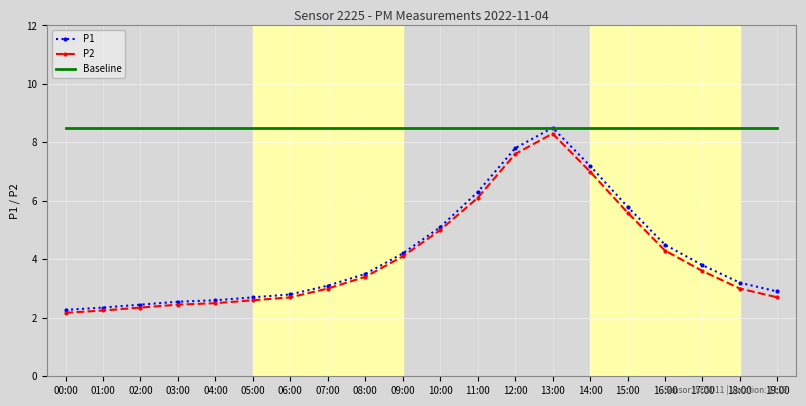

What is the minimum value shown in the chart?

2.2